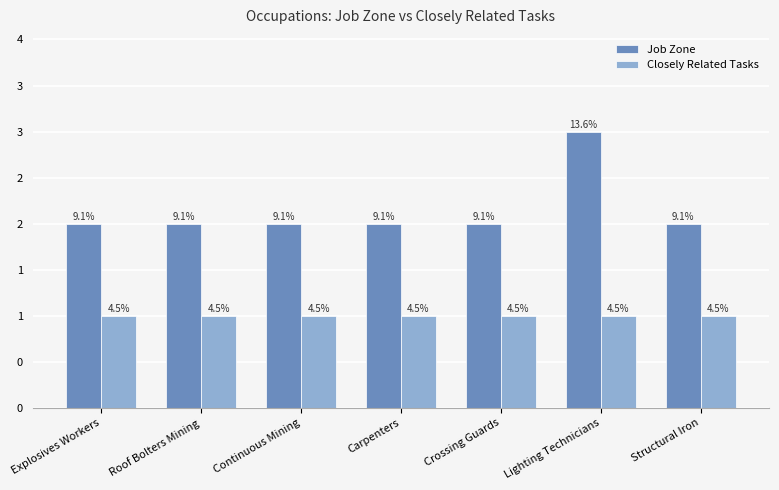

What are all the series names shown in the legend?

Job Zone, Closely Related Tasks